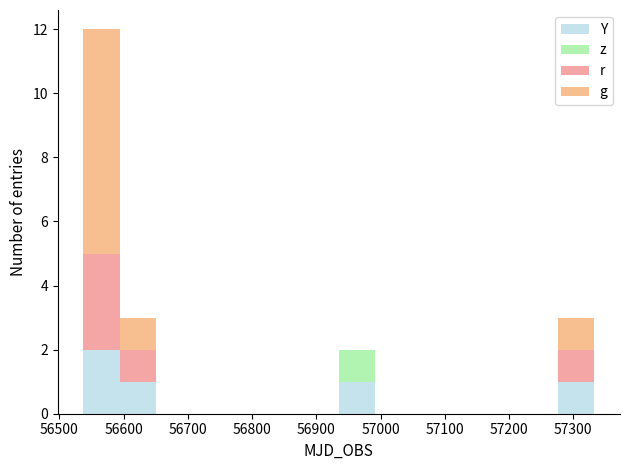

Which range on the x-axis has the tallest stacked bar (by total height)?

56540 to 56590